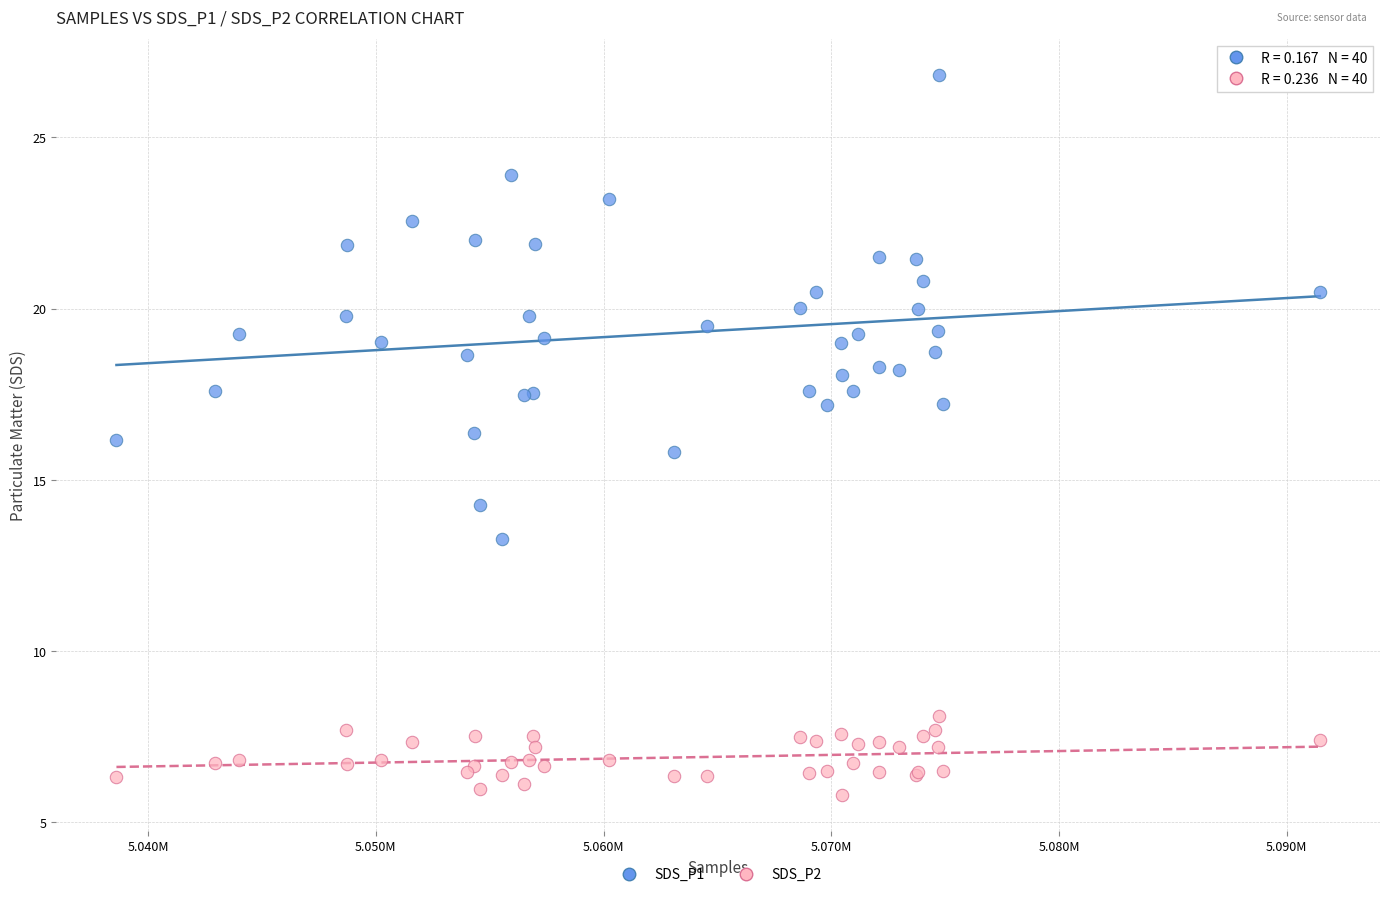

What is the X range (max minus min) for the scatter plot?

52843.0